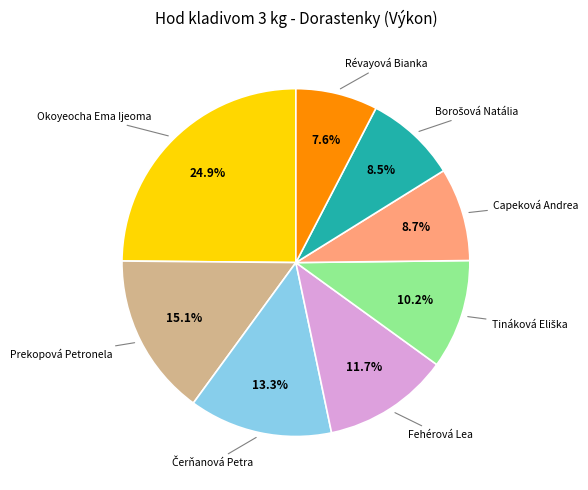

Between Révayová Bianka and Prekopová Petronela, which is larger?

Prekopová Petronela